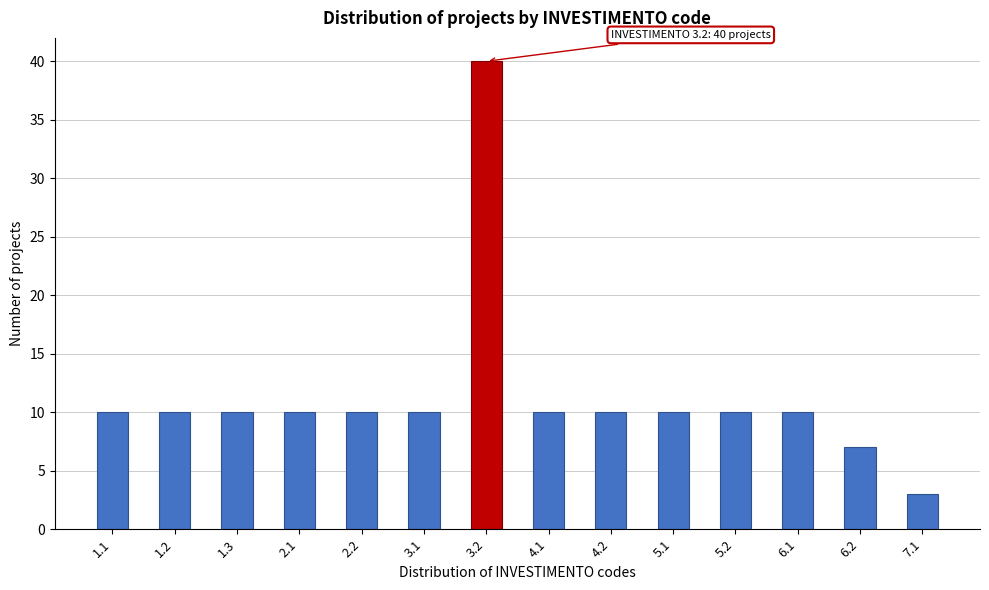

Reading right to left, transcribe all the data shown in this chart.

7.1=3	6.2=7	6.1=10	5.2=10	5.1=10	4.2=10	4.1=10	3.2=40	3.1=10	2.2=10	2.1=10	1.3=10	1.2=10	1.1=10